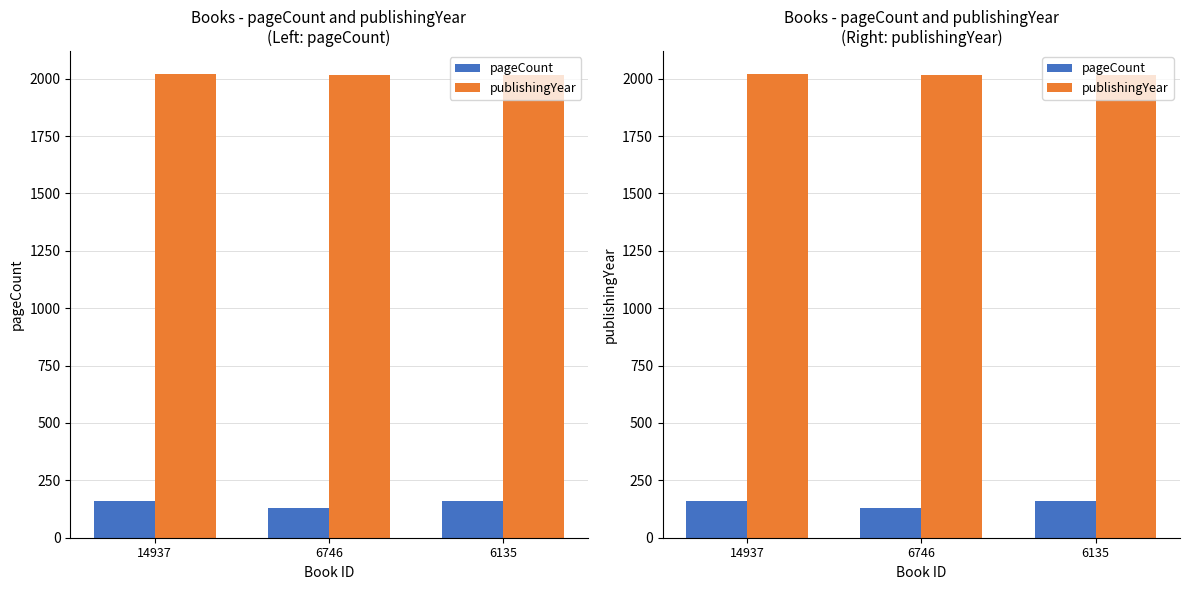

Count the pageCount values in the range 128 to 160.

3